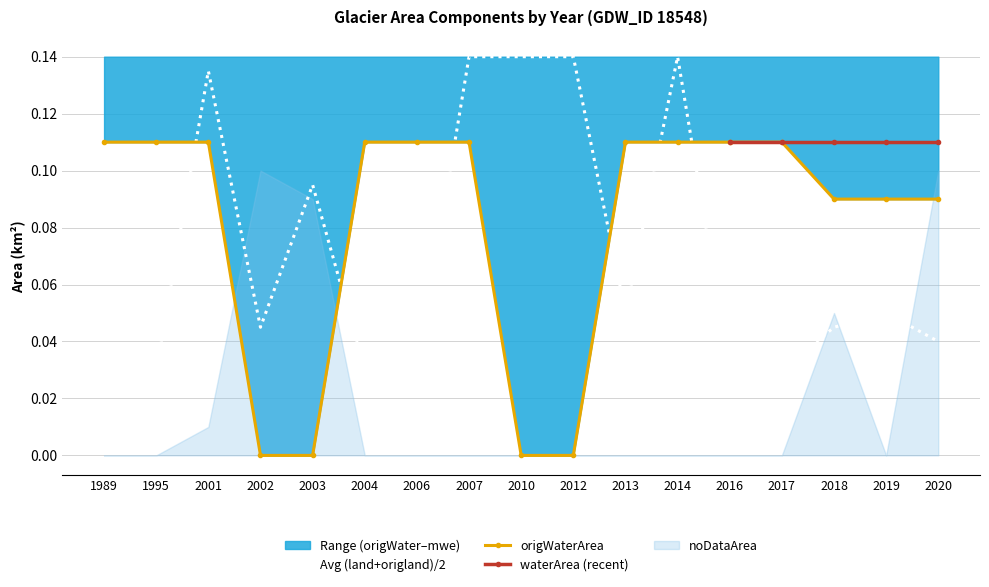

Rank the categories by origlandArea value from highest to lowest.

2007, 2010, 2012, 2014, 2001, 2003, 2013, 2019, 2002, 2018, 1989, 1995, 2004, 2006, 2016, 2017, 2020